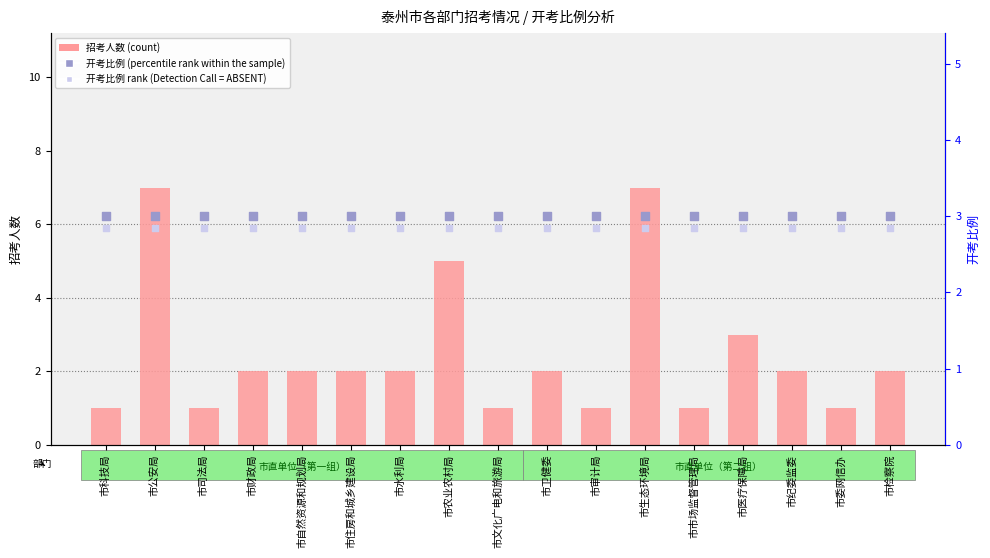

What is the total value across all series at 市文化广电和旅游局?

6.8